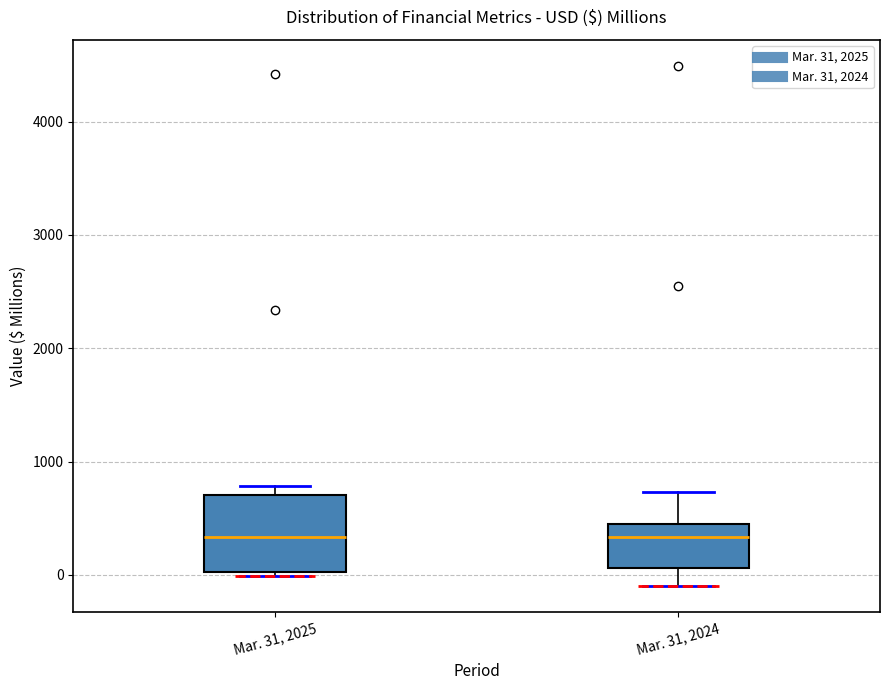

Reading left to right, transcribe this box plot: for each box, give where its median line is, the range the box spans, and where its two whiskers end, as read against the y-axis. The values are not printed on the chart, so give them approximately, as read against the axis.

Mar. 31, 2025: median 300, box 0 to 700, whiskers 0 (just below the box's lower edge) to 800
Mar. 31, 2024: median 300, box 100 to 500, whiskers -100 to 700